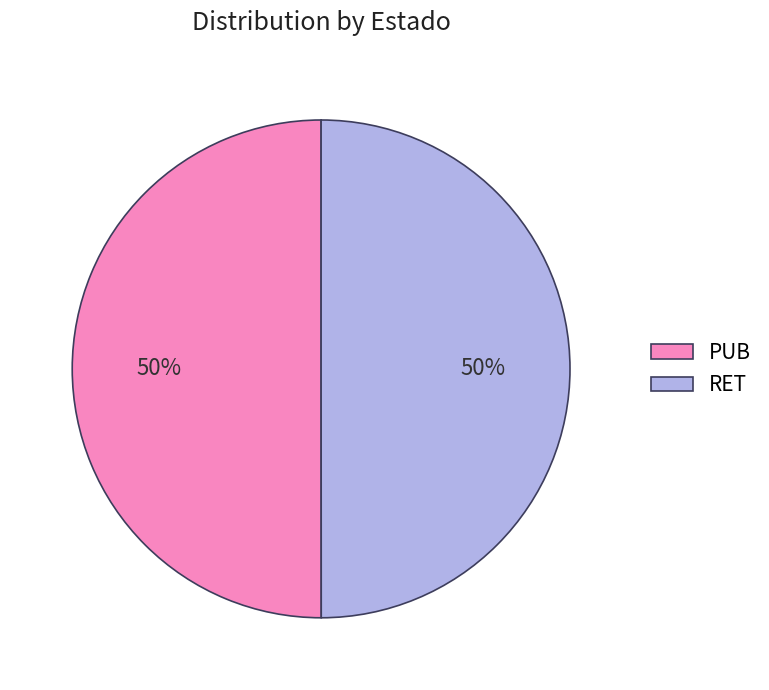

Is it true that PUB is 50% of the pie?

True